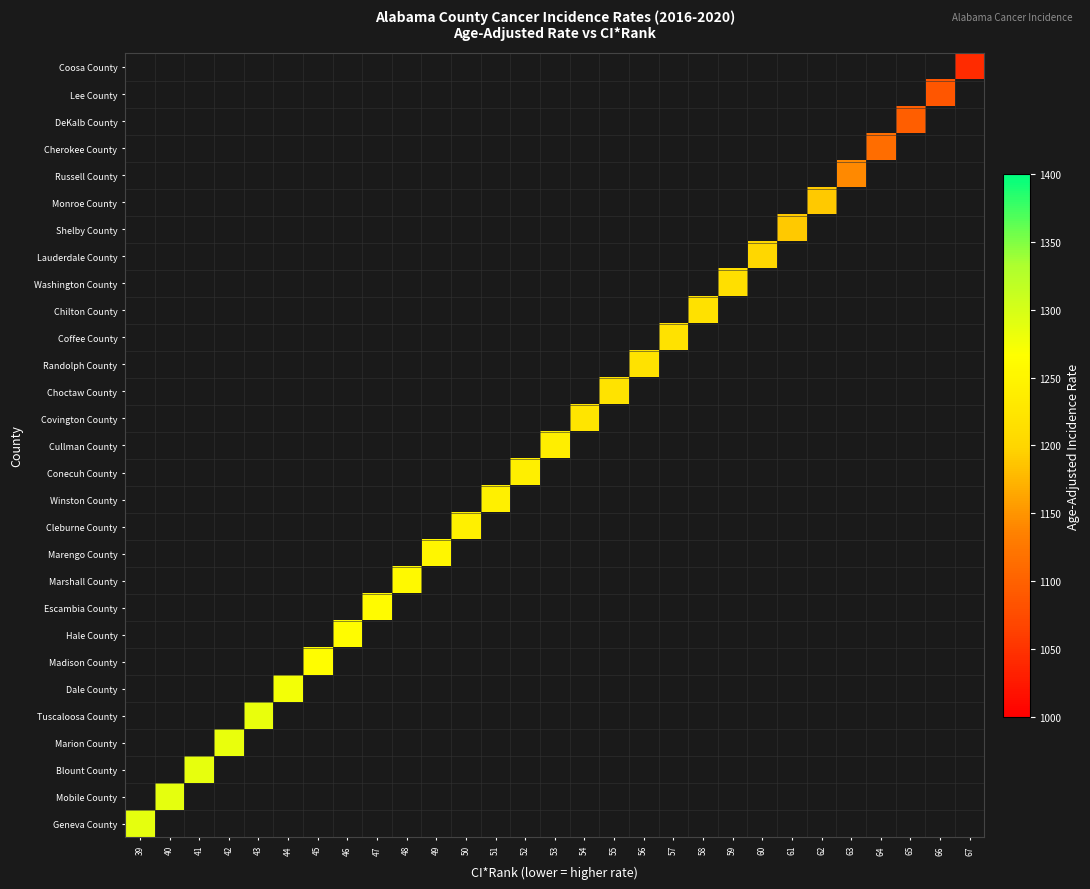

List the series in order of their overall mean, lowest first.

Coosa County, Lee County, DeKalb County, Cherokee County, Russell County, Monroe County, Shelby County, Lauderdale County, Washington County, Chilton County, Coffee County, Randolph County, Choctaw County, Covington County, Cullman County, Conecuh County, Winston County, Cleburne County, Marengo County, Marshall County, Escambia County, Hale County, Madison County, Dale County, Tuscaloosa County, Marion County, Blount County, Mobile County, Geneva County